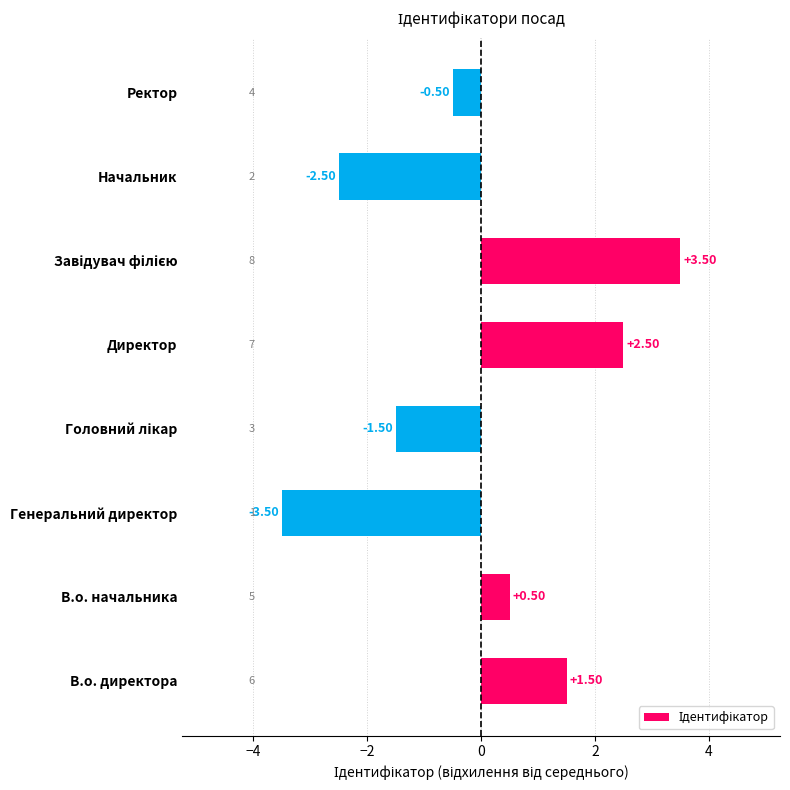

Are the bars horizontal?

Yes